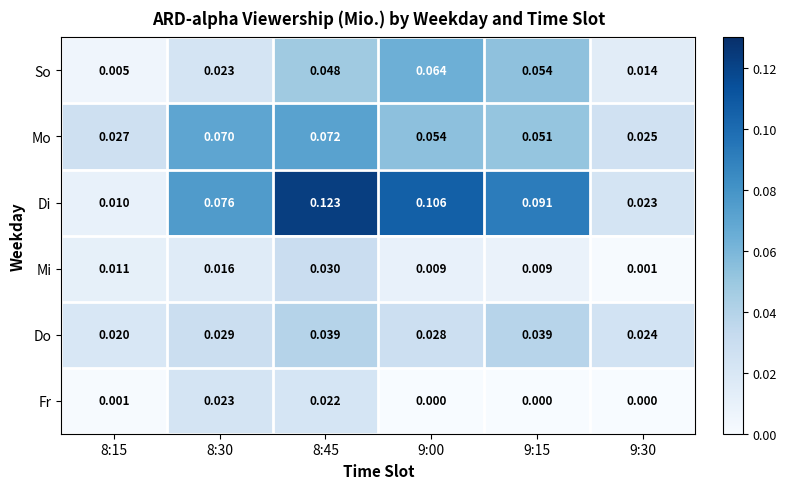

At 8:15, list the series in order from largest to smallest.

Mo, Do, Mi, Di, So, Fr